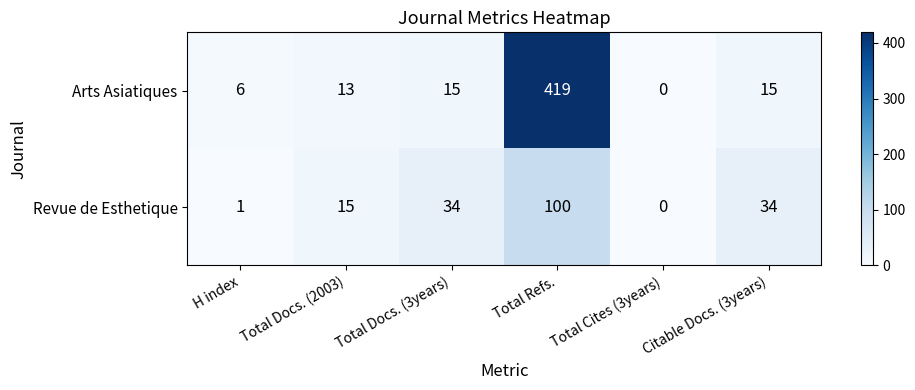

What is the spread (max minus min) of values at H index?

5